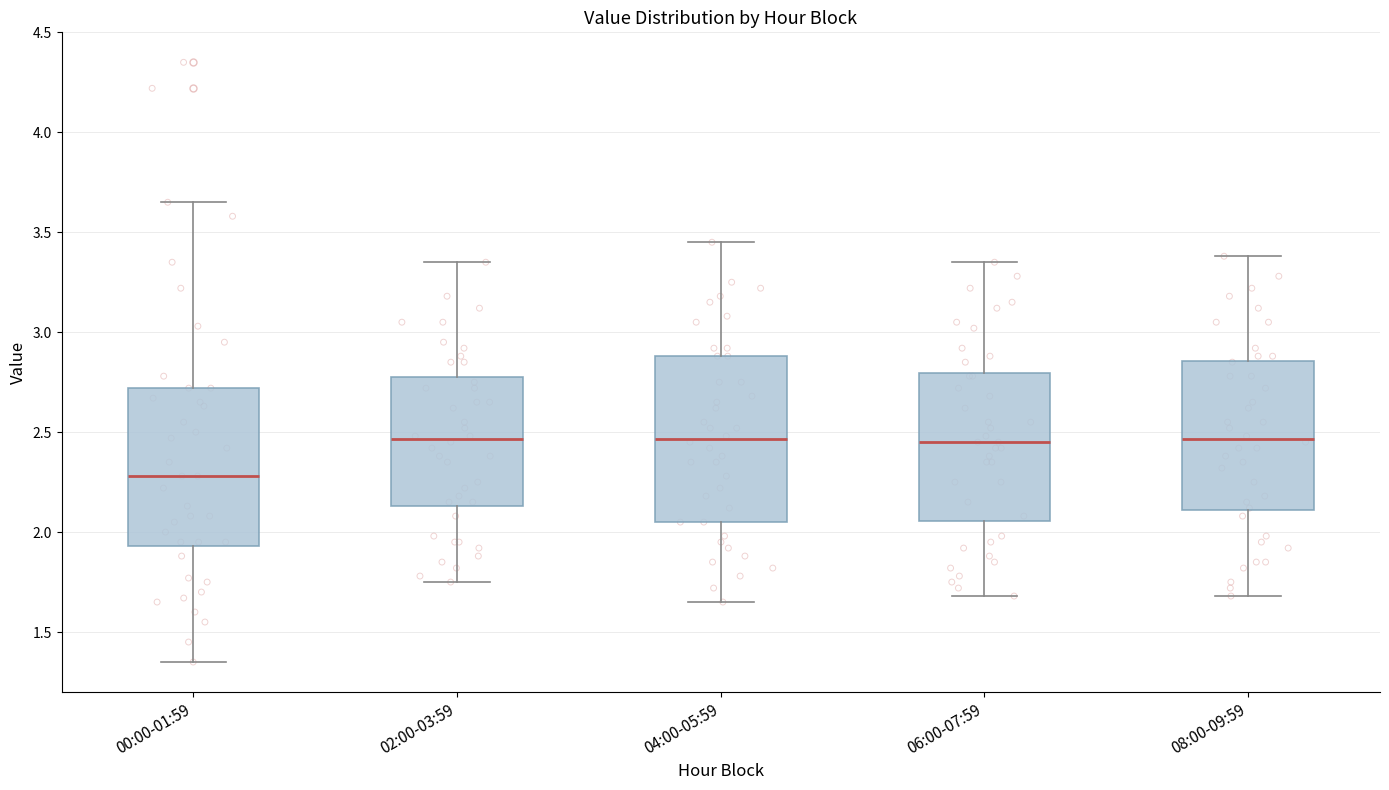

Which box has the lowest median line?

00:00-01:59